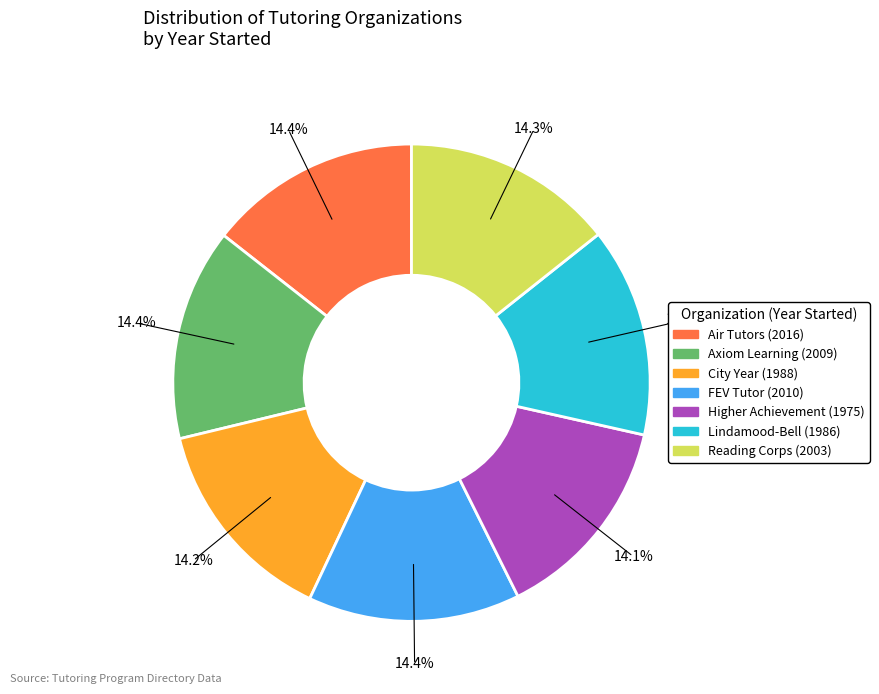

To the nearest percent, what is the combined percentage of Reading Corps and Air Tutors?

29%